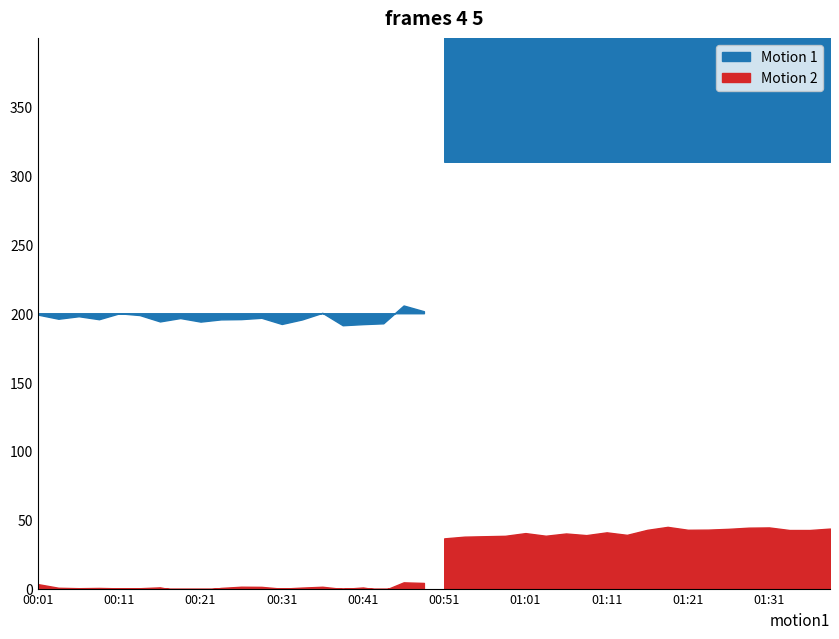

What position from the left is 00:31?

13